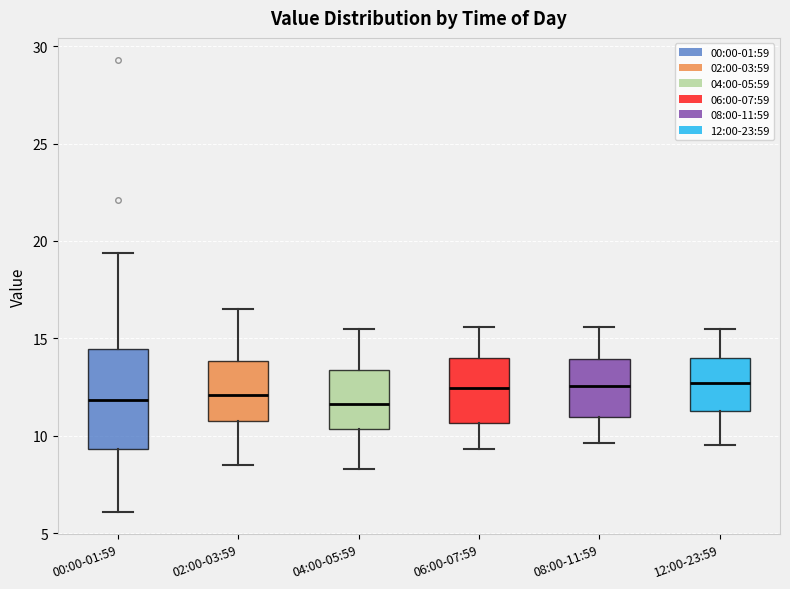

Reading left to right, read every box against the y-axis: the position of its median line, the range the box covers, and the ends of its whiskers. The values are not printed on the chart, so give them approximately, as read against the axis.

00:00-01:59: median 12.0, box 9.5 to 14.5, whiskers 6.0 to 19.5
02:00-03:59: median 12.0, box 11.0 to 14.0, whiskers 8.5 to 16.5
04:00-05:59: median 11.5, box 10.5 to 13.5, whiskers 8.5 to 15.5
06:00-07:59: median 12.5, box 10.5 to 14.0, whiskers 9.5 to 15.5
08:00-11:59: median 12.5, box 11.0 to 14.0, whiskers 9.5 to 15.5
12:00-23:59: median 12.5, box 11.5 to 14.0, whiskers 9.5 to 15.5